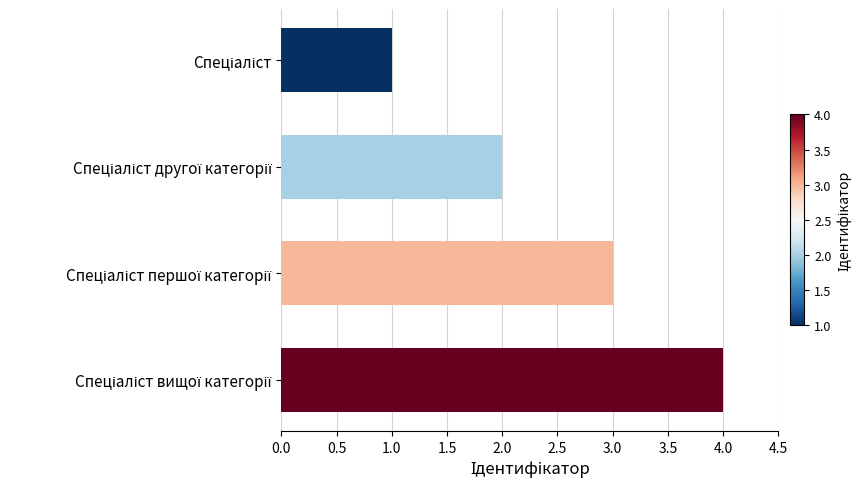

What is the sum of all values?

10